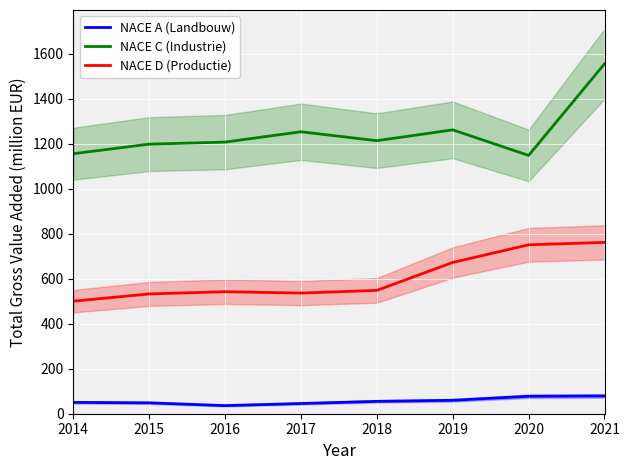

What is the sum of the NACE C (Industrie) values at 2019 and 2014?

2418.7